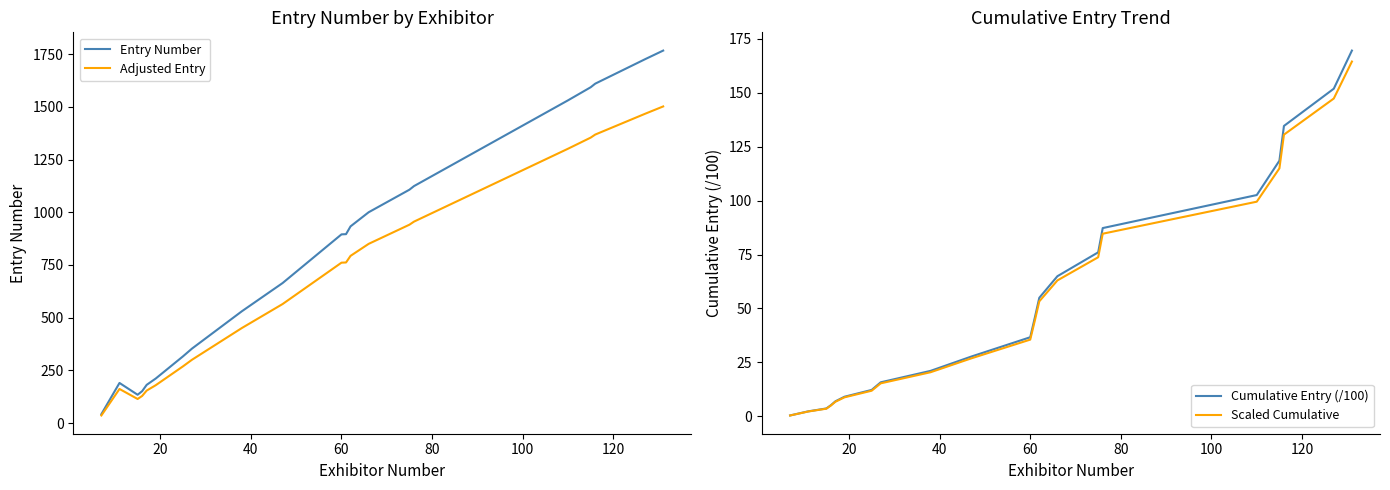

What is the highest value of the Adjusted Entry series?

1502.0